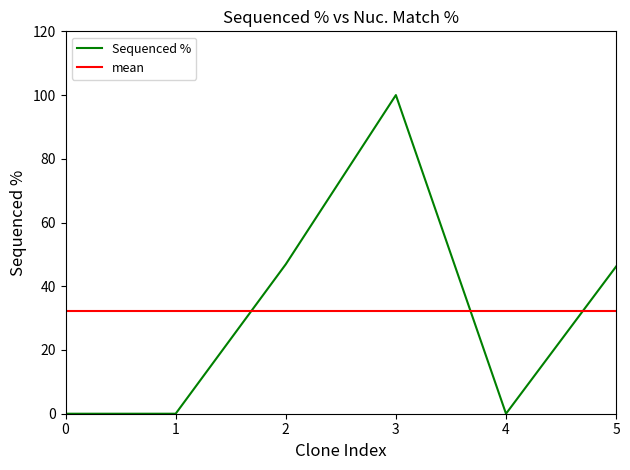

What is the total value across all series at 2?

79.1